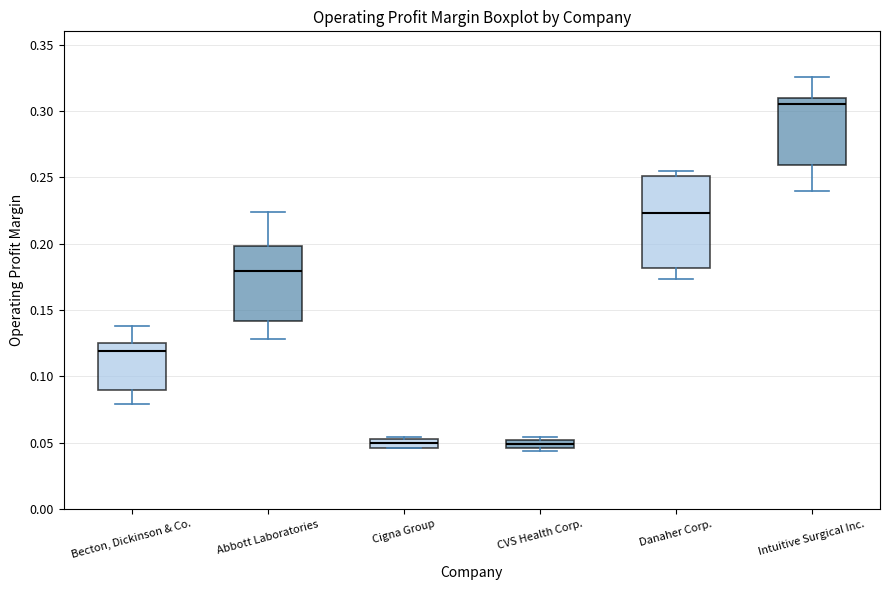

Which box is the tallest, from its lower edge to its upper edge?

Danaher Corp.